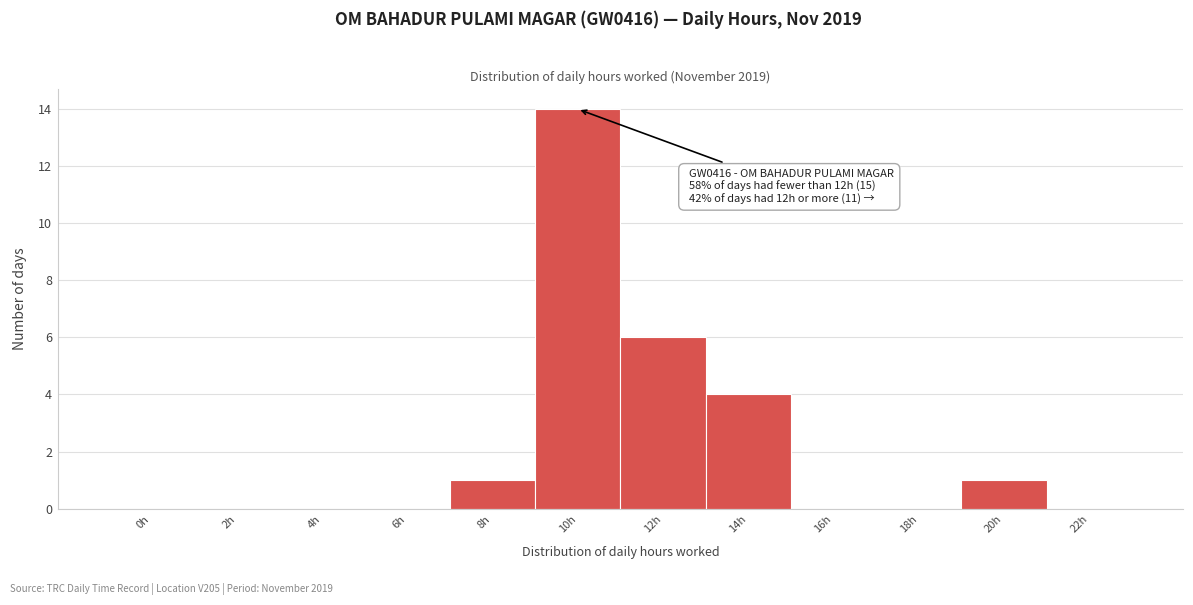

Reading left to right, what are all the values shown in this chart?

0h=0	2h=0	4h=0	6h=0	8h=1	10h=14	12h=6	14h=4	16h=0	18h=0	20h=1	22h=0